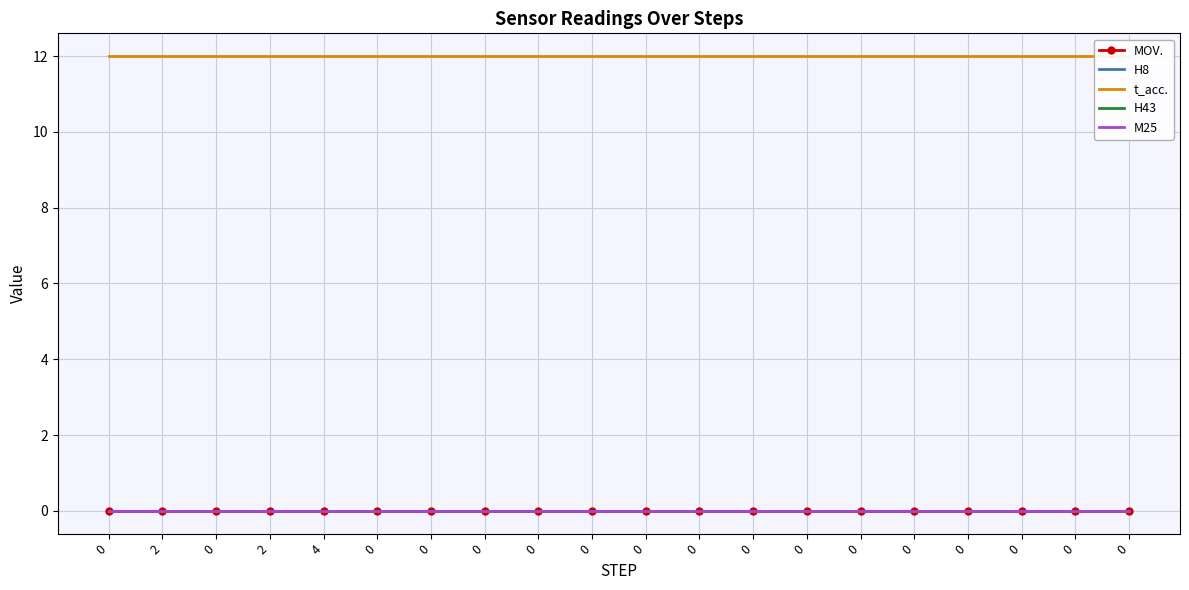

Reading right to left, list all the values displayed in this chart.

MOV.: 0=0	0=0	0=0	0=0	0=0	0=0	0=0	0=0	0=0	0=0	0=0	0=0	0=0	0=0	0=0	4=0	2=0	0=0	2=0	0=0
H8: 0=0	0=0	0=0	0=0	0=0	0=0	0=0	0=0	0=0	0=0	0=0	0=0	0=0	0=0	0=0	4=0	2=0	0=0	2=0	0=0
t_acc.: 0=12	0=12	0=12	0=12	0=12	0=12	0=12	0=12	0=12	0=12	0=12	0=12	0=12	0=12	0=12	4=12	2=12	0=12	2=12	0=12
H43: 0=0	0=0	0=0	0=0	0=0	0=0	0=0	0=0	0=0	0=0	0=0	0=0	0=0	0=0	0=0	4=0	2=0	0=0	2=0	0=0
M25: 0=0	0=0	0=0	0=0	0=0	0=0	0=0	0=0	0=0	0=0	0=0	0=0	0=0	0=0	0=0	4=0	2=0	0=0	2=0	0=0